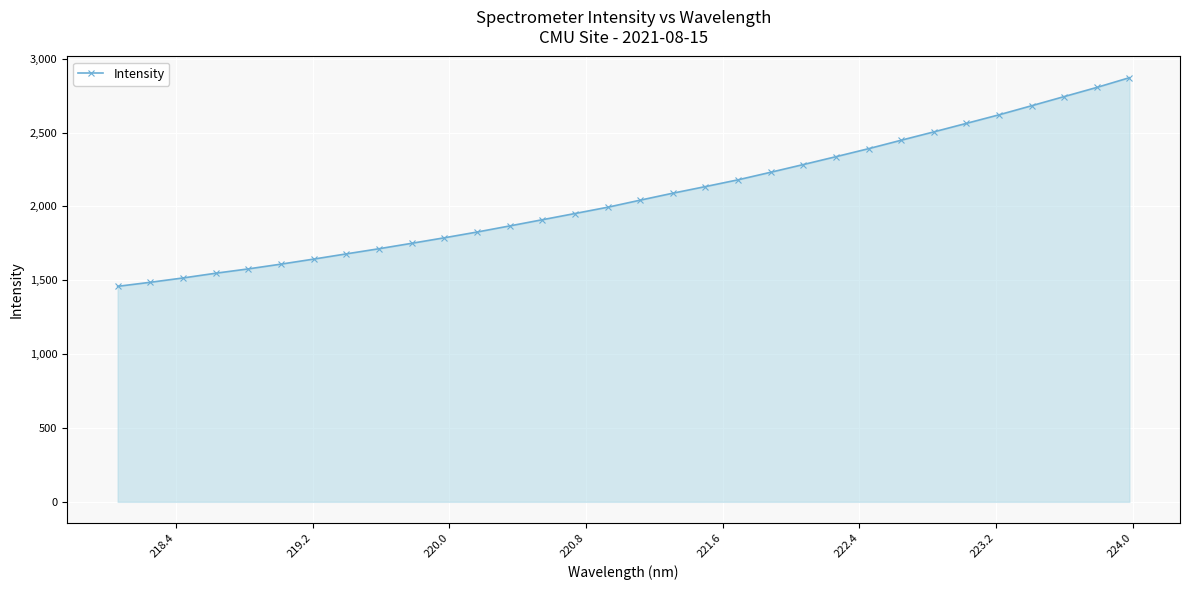

What is the average value?

2070.2